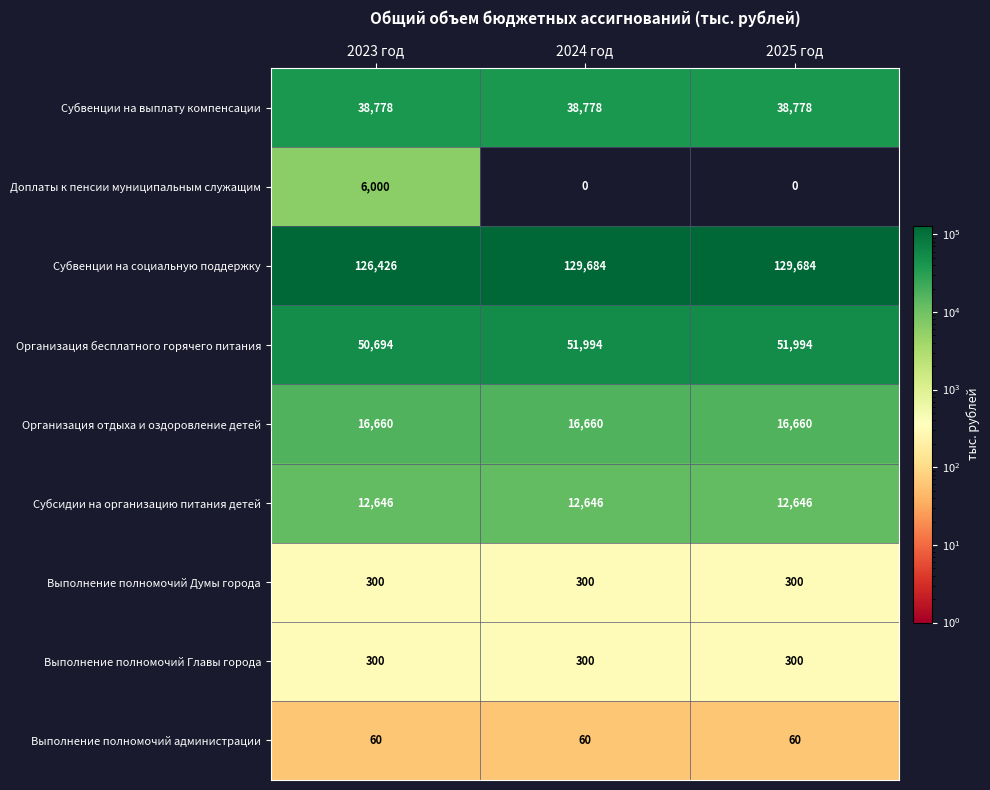

The Субсидии на организацию питания детей series shows 3113 at 2023 год. True or false?

False